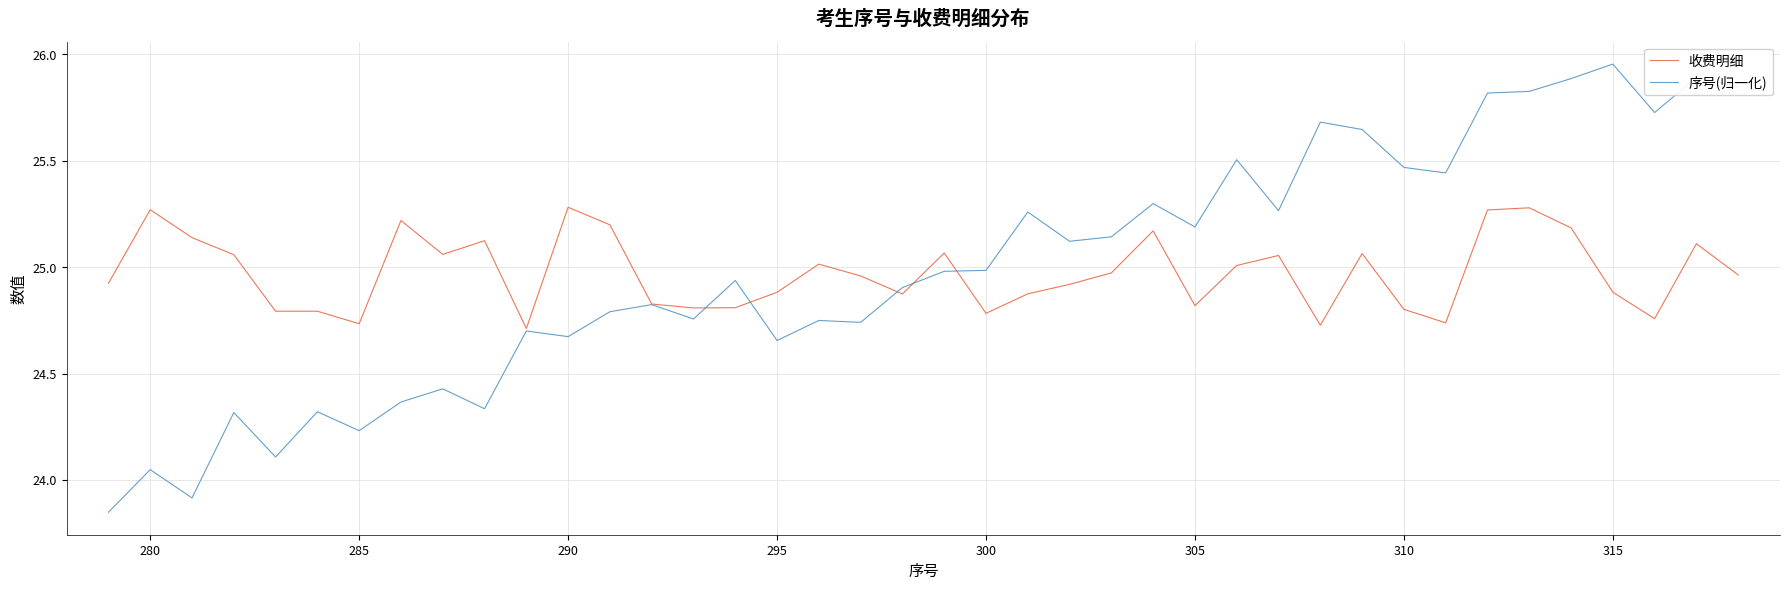

List the series in order of their peak value, highest first.

序号(归一化), 收费明细